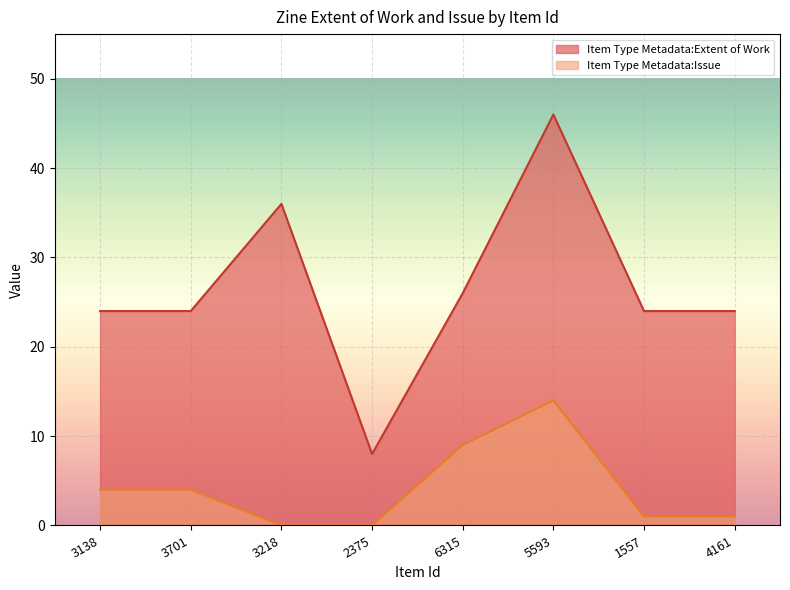

True or false: Item Type Metadata:Issue has more than 2 interior local peaks.

False